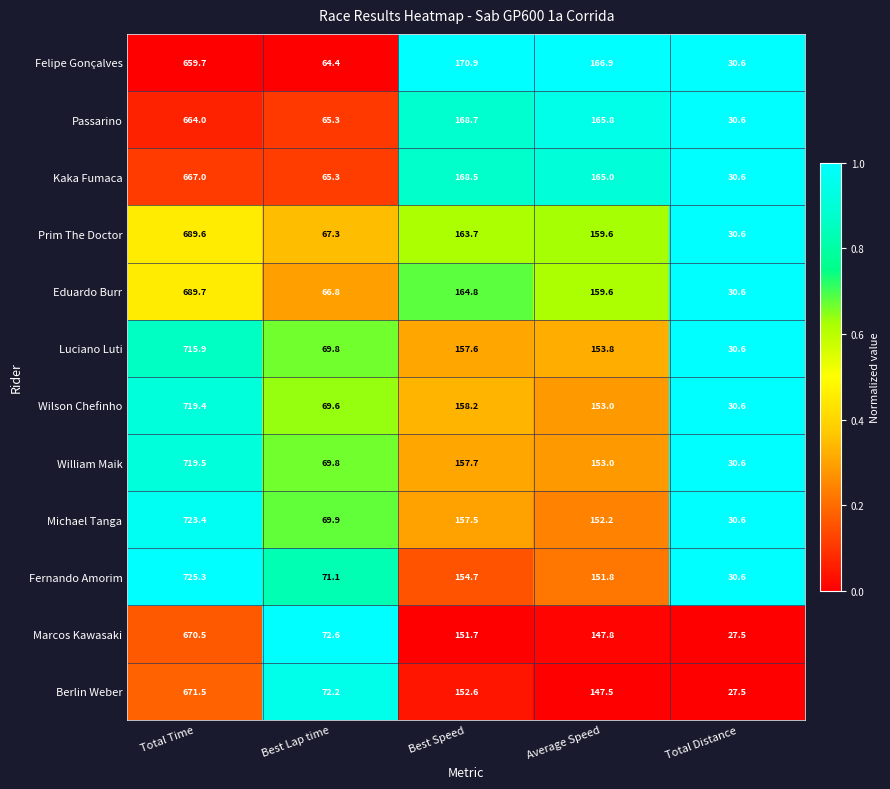

True or false: Luciano Luti has a value of 157.6 at Best Speed.

True